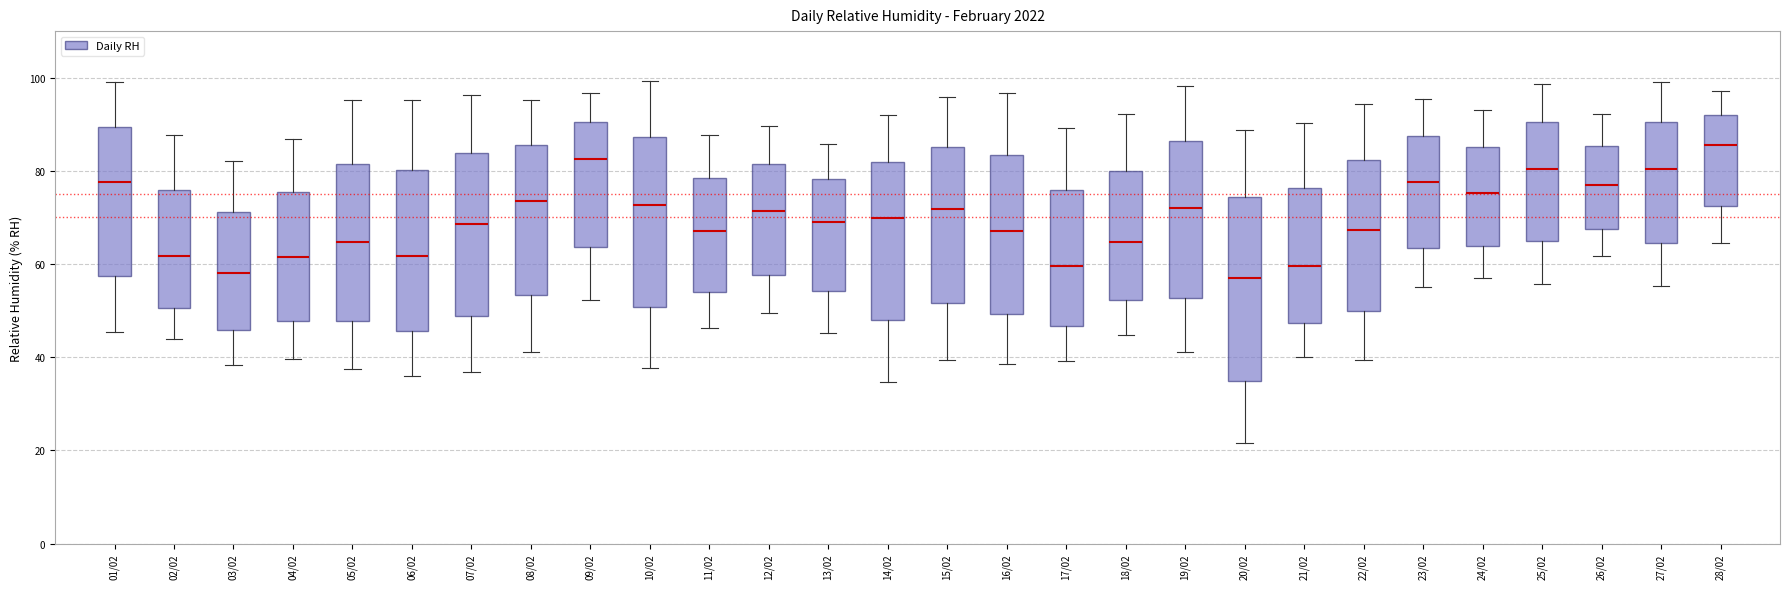

Comparing the boxes themselves (not the whiskers), which one is the tallest?

20/02